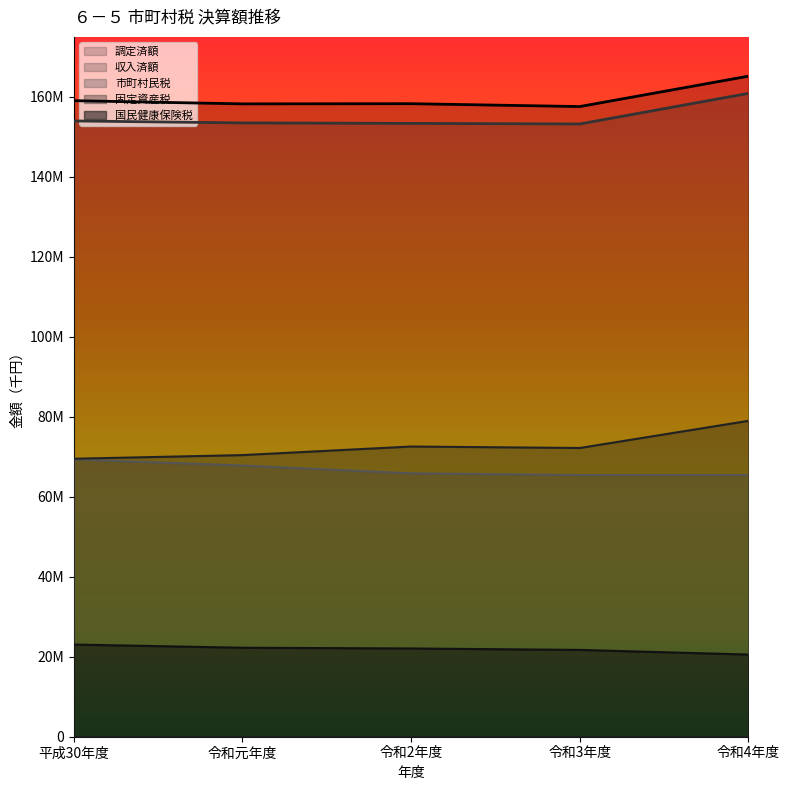

What are all the series names shown in the legend?

調定済額, 収入済額, 市町村民税, 固定資産税, 国民健康保険税